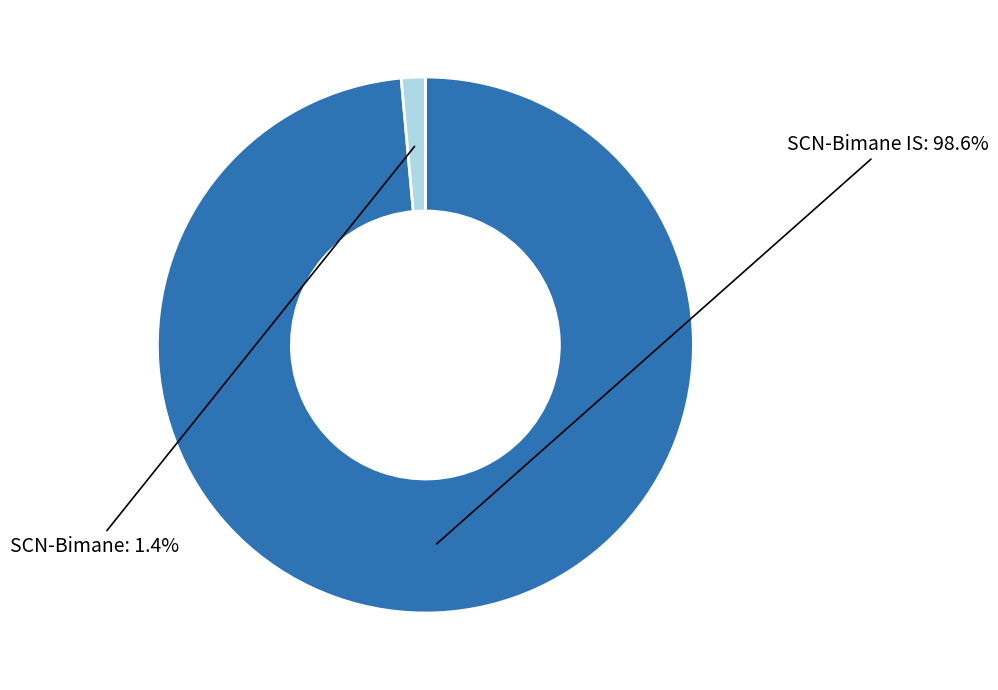

How many slices are in this pie chart?

2